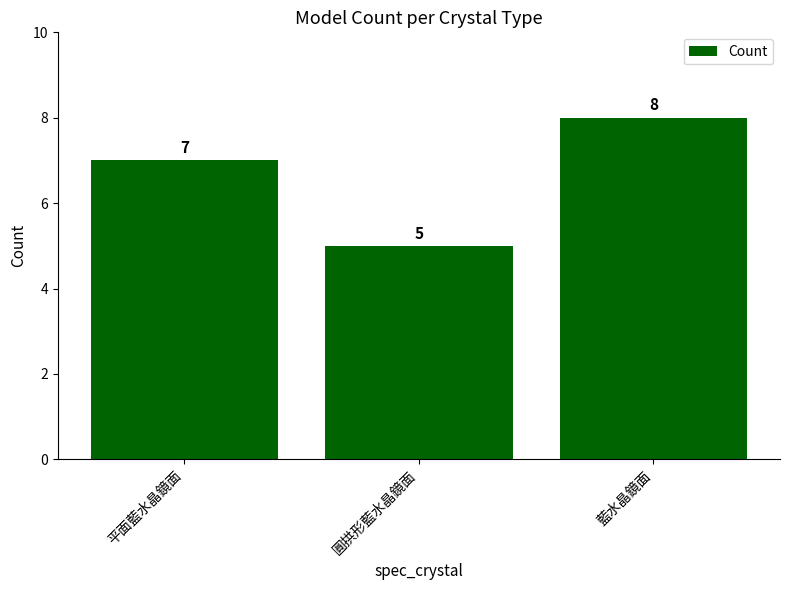

Which category has the lowest value across all series?

圓拱形藍水晶鏡面